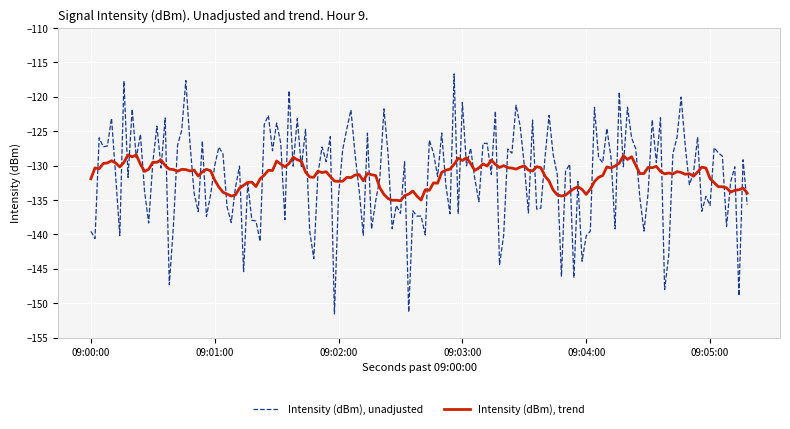

Which series has the widest spread of values?

Intensity (dBm), unadjusted